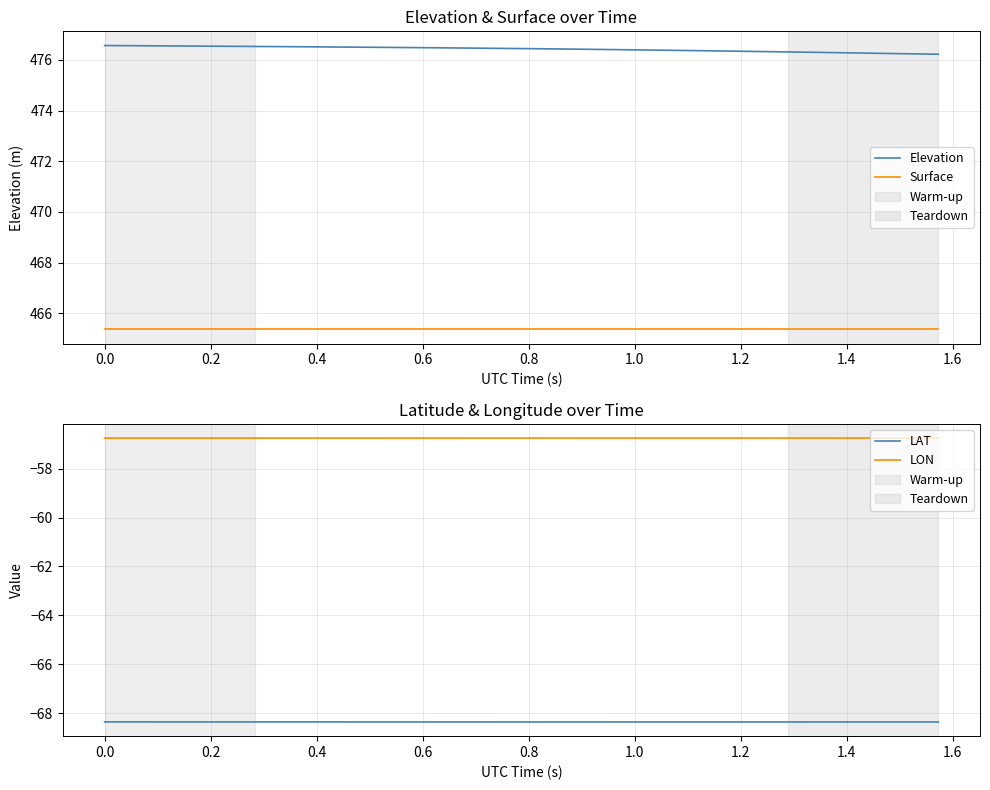

Does the chart have visible grid lines?

Yes